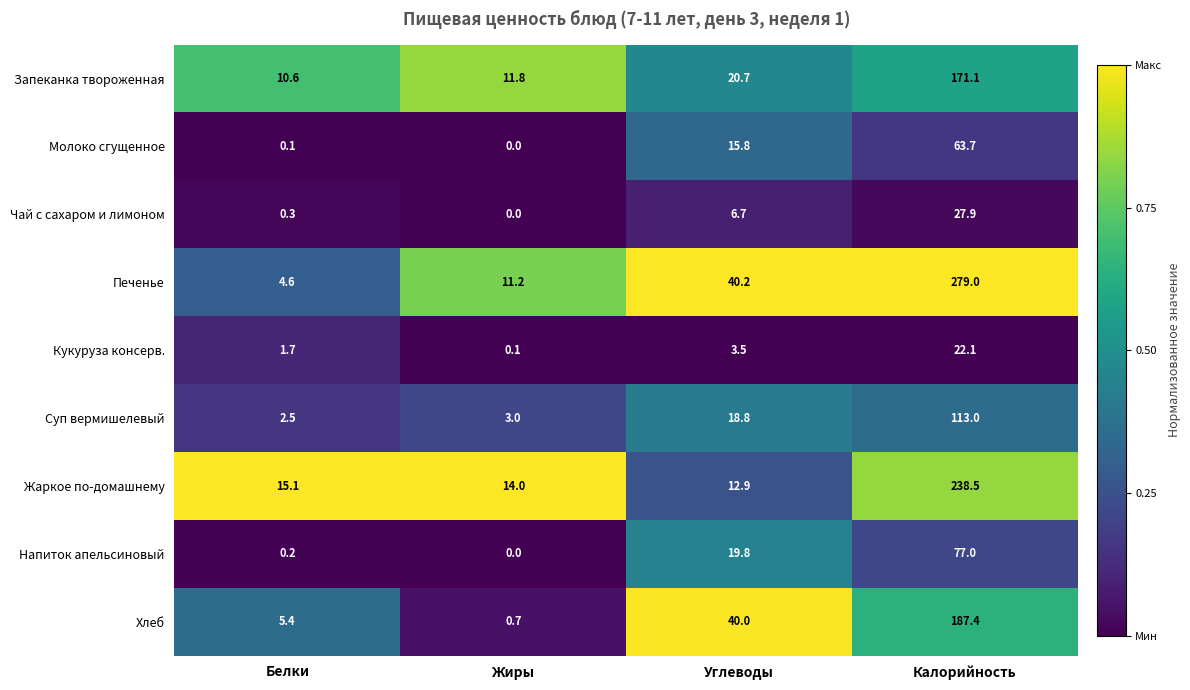

The Кукуруза консерв. series shows 1.7 at Белки. True or false?

True